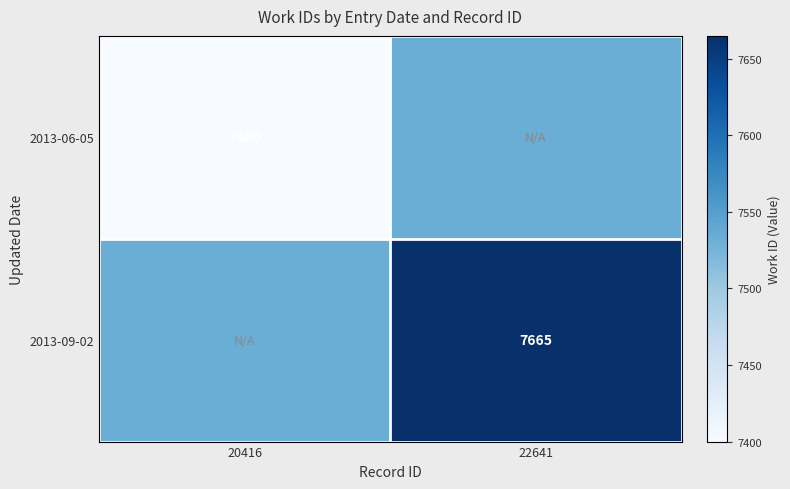

The value of 2013-09-02 at 22641 is 11177.0. True or false?

False